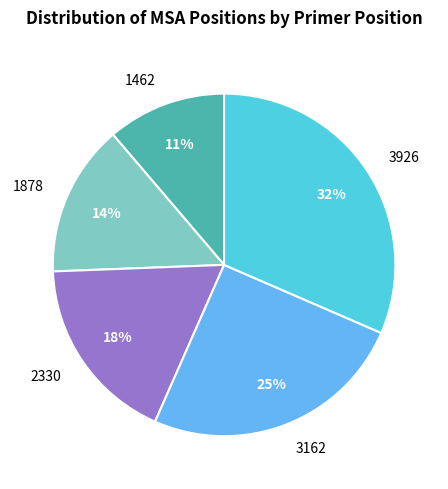

Is the sum of 1878 and 2330 greater than half?

No